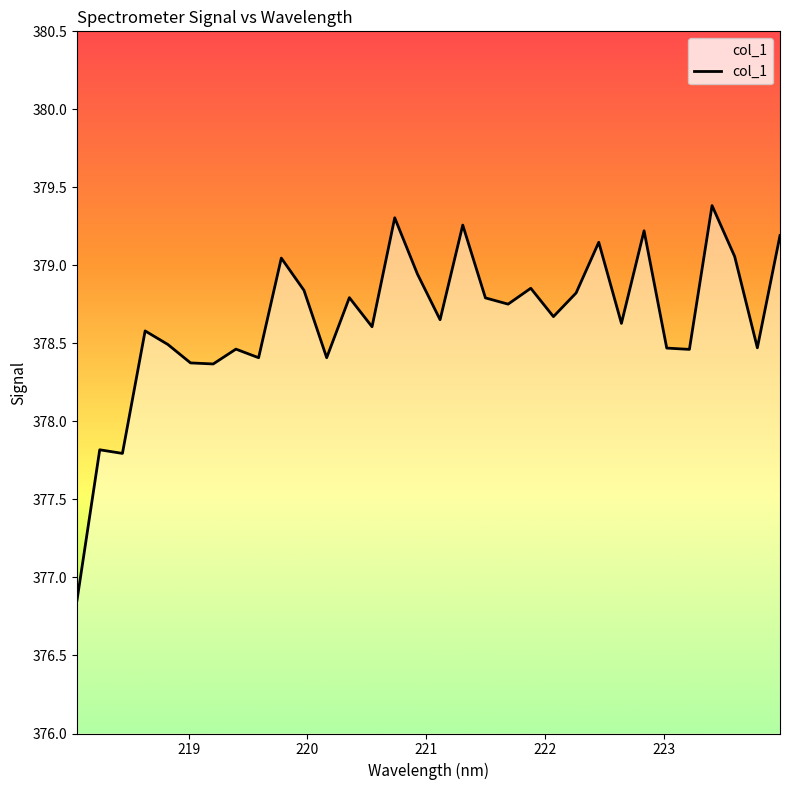

What is the difference between the maximum and minimum values?

2.5